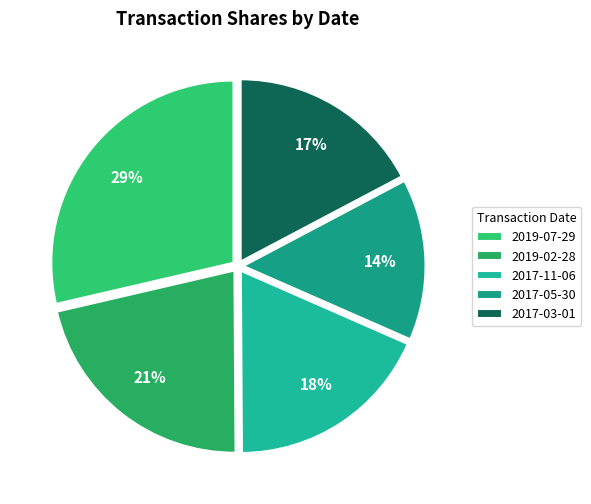

To the nearest percent, what is the difference between the 2017-03-01 and 2017-11-06 slice percentages?

1%